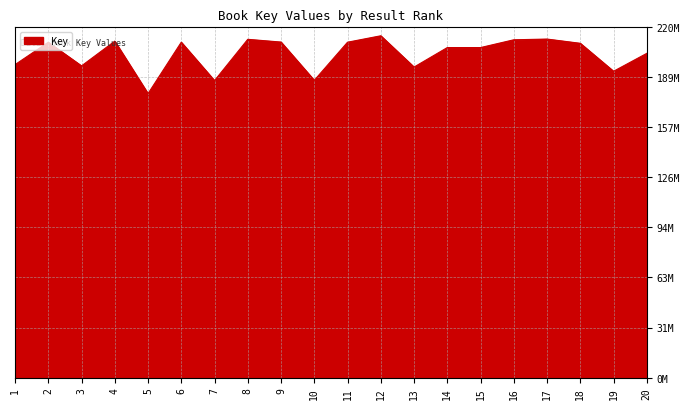

Is this an area chart (filled region under the line)?

Yes